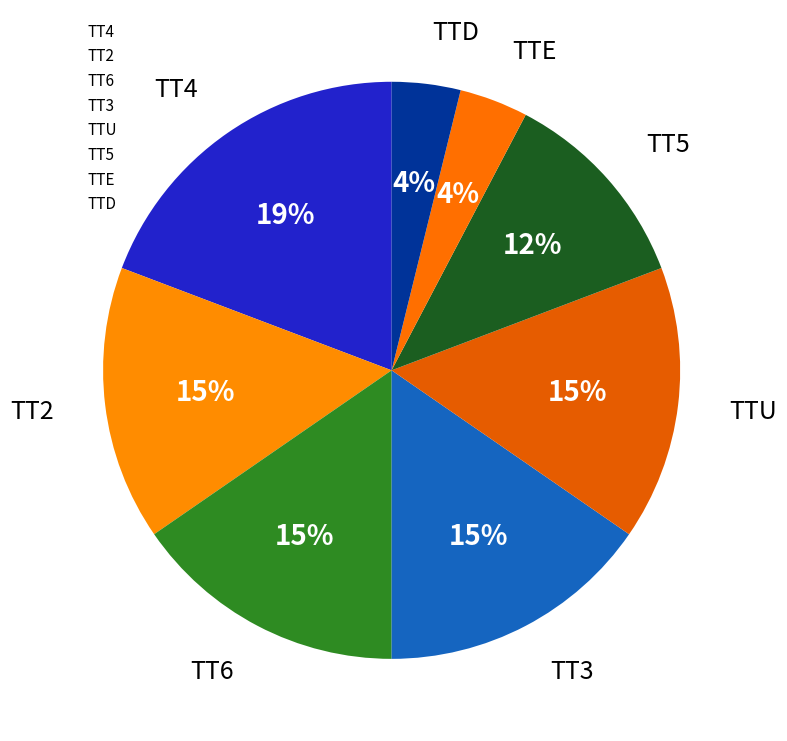

Which category has the smallest portion of the pie?

TTD